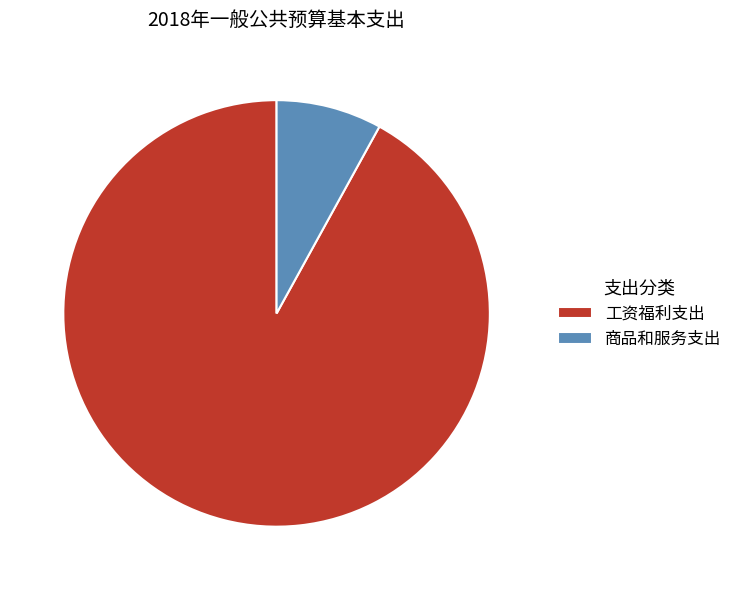

Which slice is the largest?

工资福利支出